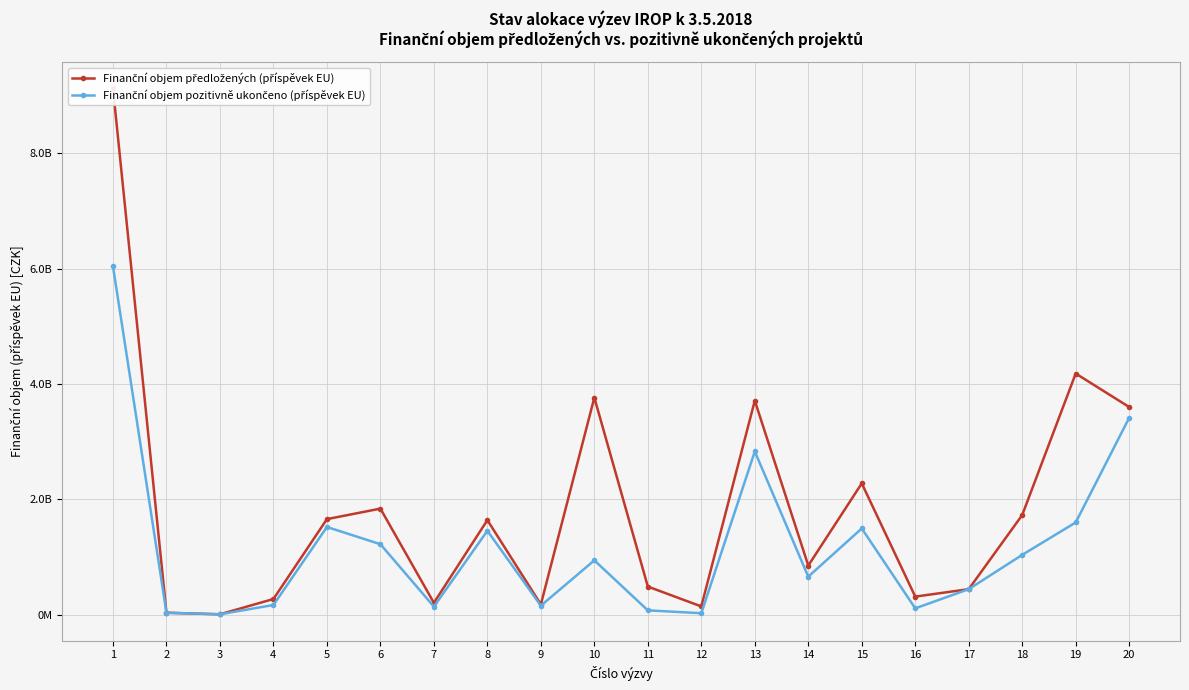

Which label corresponds to the largest value in the chart?

1